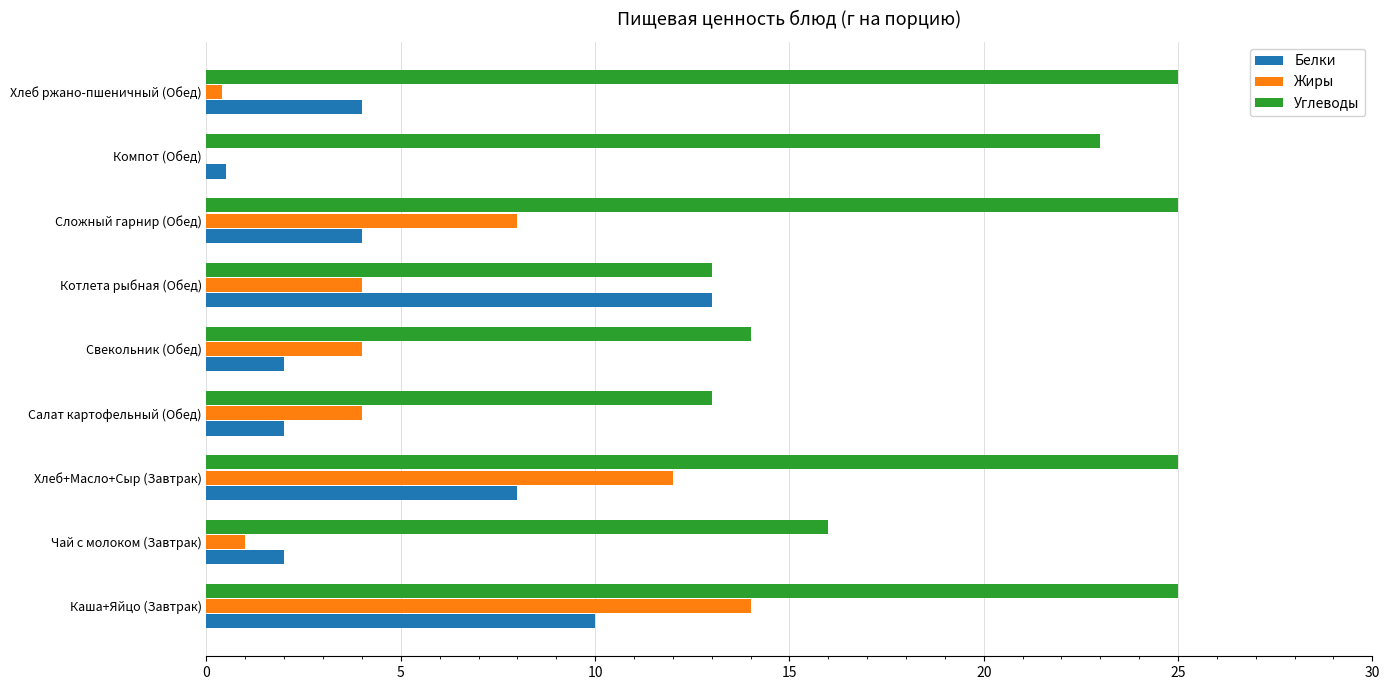

Which series changed the most between Каша+Яйцо (Завтрак) and Хлеб ржано-пшеничный (Обед)?

Жиры